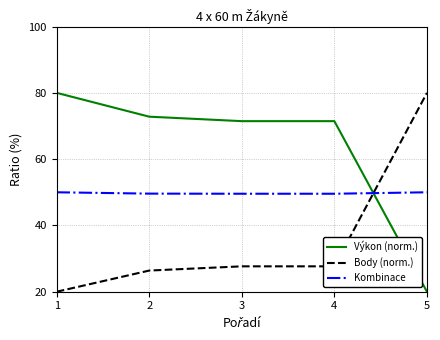

What is the spread (max minus min) of values at 5?

60.0